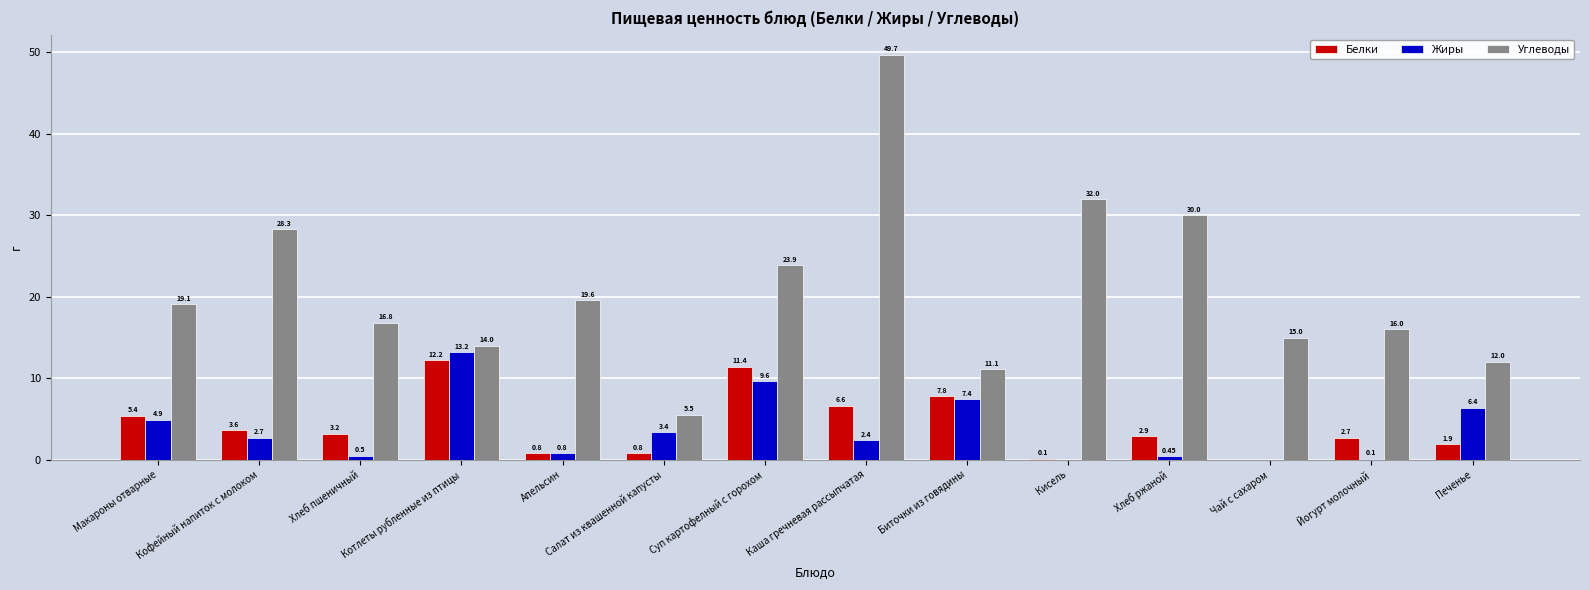

Reading right to left, list all the values displayed in this chart.

Белки: Печенье=1.9	Йогурт молочный=2.7	Чай с сахаром=0.0	Хлеб ржаной=2.9	Кисель=0.1	Биточки из говядины=7.8	Каша гречневая рассыпчатая=6.6	Суп картофелный с горохом=11.4	Салат из квашенной капусты=0.8	Апельсин=0.8	Котлеты рубленные из птицы=12.2	Хлеб пшеничный=3.2	Кофейный напиток с молоком=3.6	Макароны отварные=5.4
Жиры: Печенье=6.4	Йогурт молочный=0.1	Чай с сахаром=0.0	Хлеб ржаной=0.5	Кисель=0.0	Биточки из говядины=7.4	Каша гречневая рассыпчатая=2.4	Суп картофелный с горохом=9.6	Салат из квашенной капусты=3.4	Апельсин=0.8	Котлеты рубленные из птицы=13.2	Хлеб пшеничный=0.5	Кофейный напиток с молоком=2.7	Макароны отварные=4.9
Углеводы: Печенье=12.0	Йогурт молочный=16.0	Чай с сахаром=15.0	Хлеб ржаной=30.0	Кисель=32.0	Биточки из говядины=11.1	Каша гречневая рассыпчатая=49.7	Суп картофелный с горохом=23.9	Салат из квашенной капусты=5.5	Апельсин=19.6	Котлеты рубленные из птицы=14.0	Хлеб пшеничный=16.8	Кофейный напиток с молоком=28.3	Макароны отварные=19.1